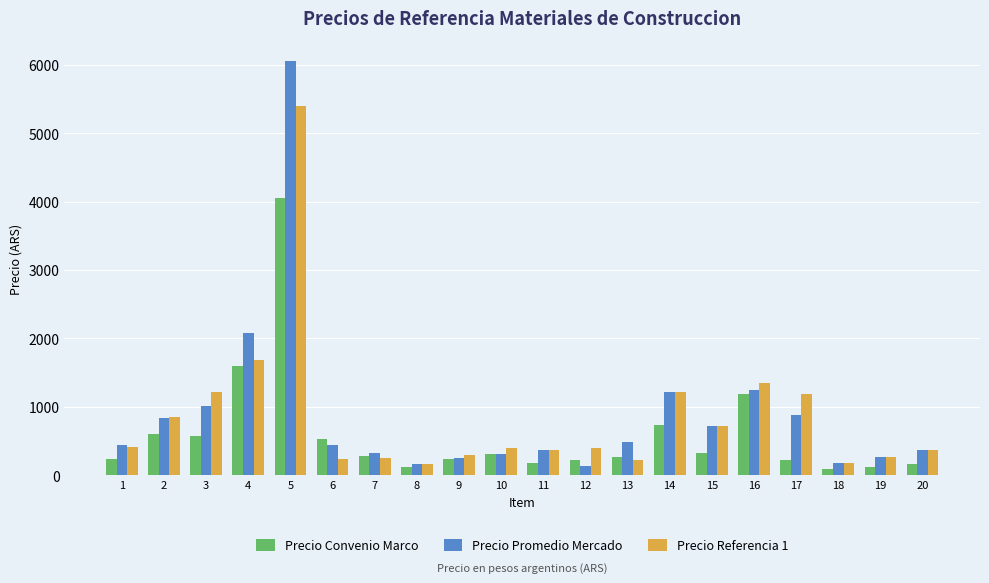

Rank the series by their maximum value, from lowest to highest.

Precio Convenio Marco, Precio Referencia 1, Precio Promedio Mercado